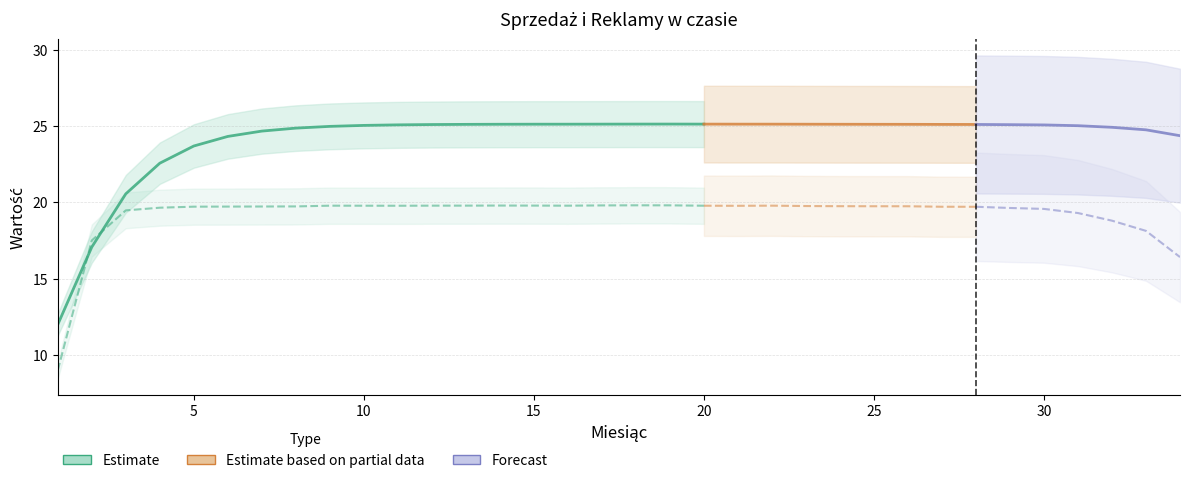

The Sprzedaż series shows 25.1 at 15. True or false?

True